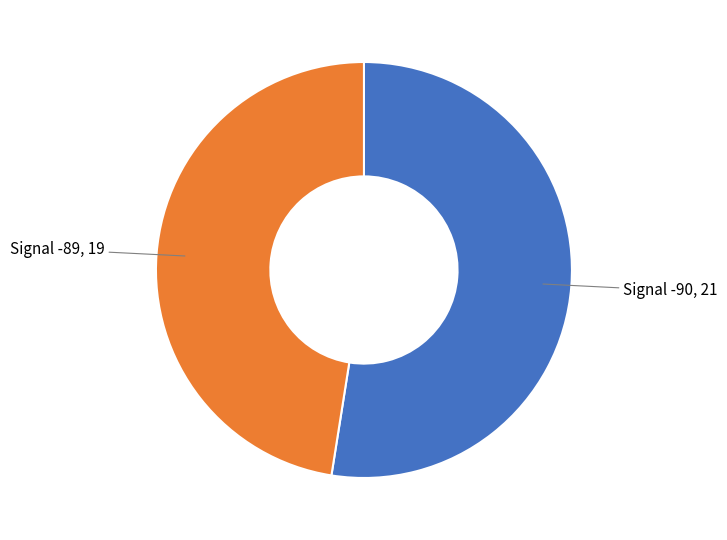

Is there a majority slice in this chart?

Yes